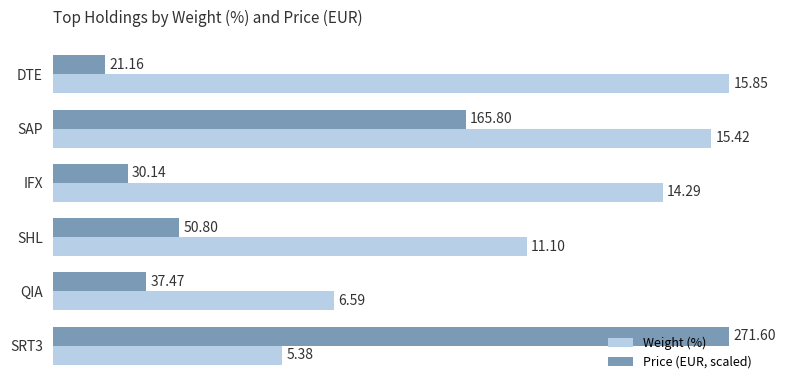

What are all the series names shown in the legend?

Weight (%), Price (EUR, scaled)